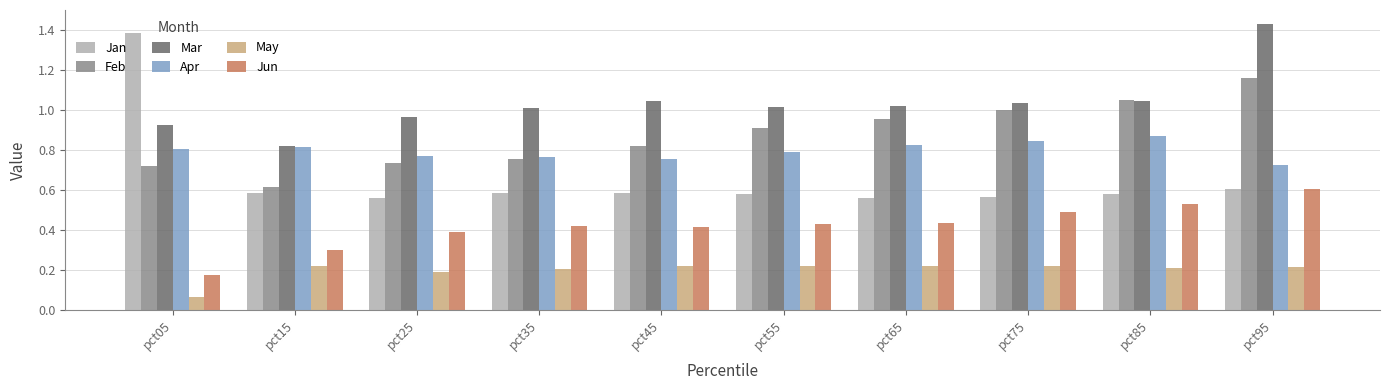

How many groups of bars are there?

10